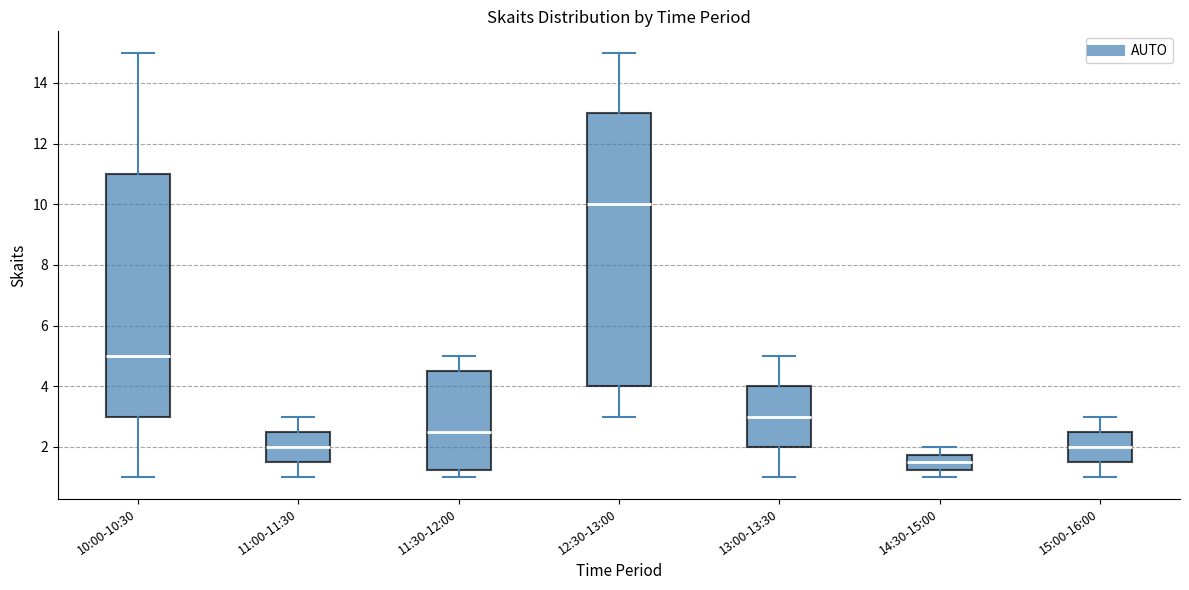

Where is the lower edge of the box for 12:30-13:00 on the y-axis? The values are not printed on the chart, so give them approximately, as read against the axis.

4.0